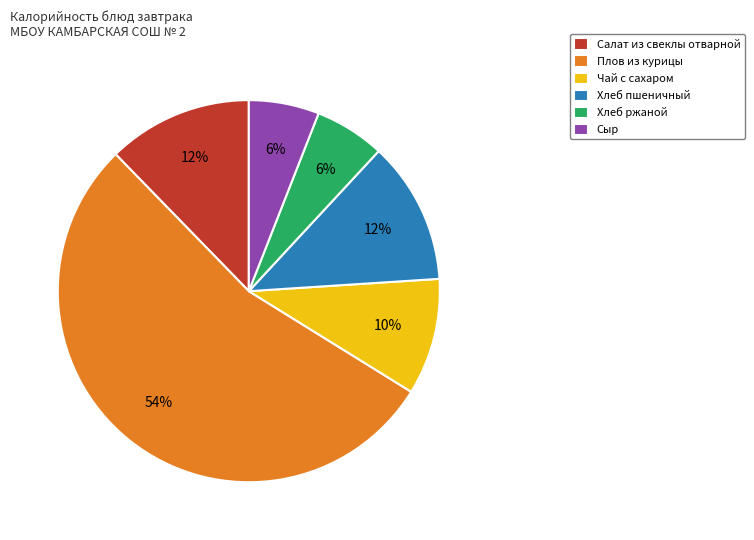

Is there any slice that represents more than half of the pie?

Yes